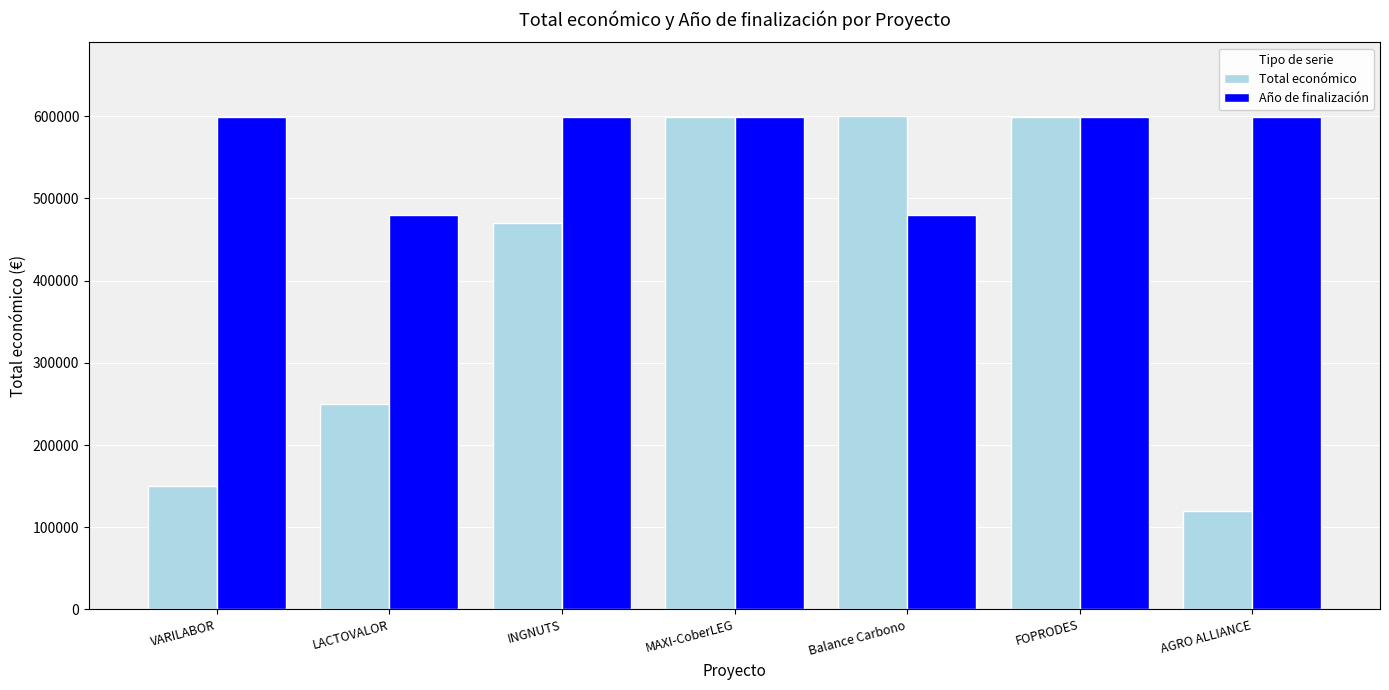

Which series changed the most between LACTOVALOR and INGNUTS?

Total económico